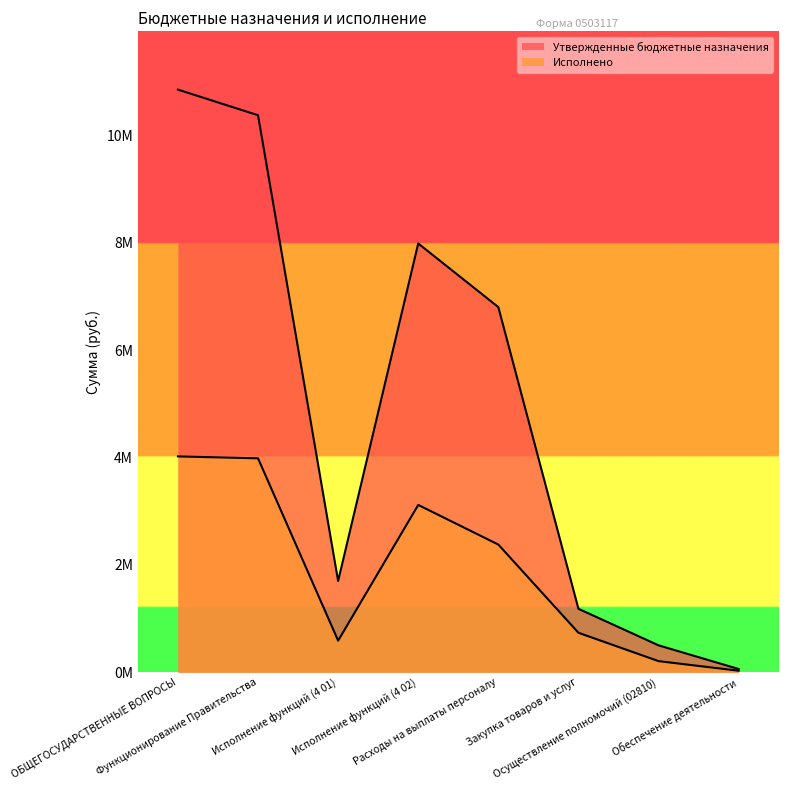

What is the value of the Утвержденные бюджетные назначения point at the 7th from the left?

504300.0